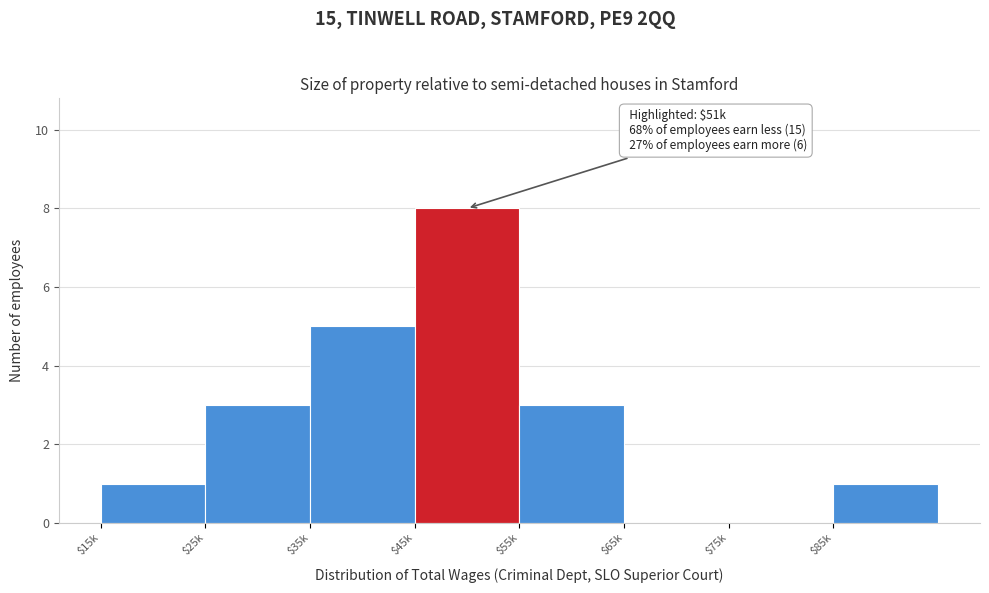

What is the sum of all values?

21